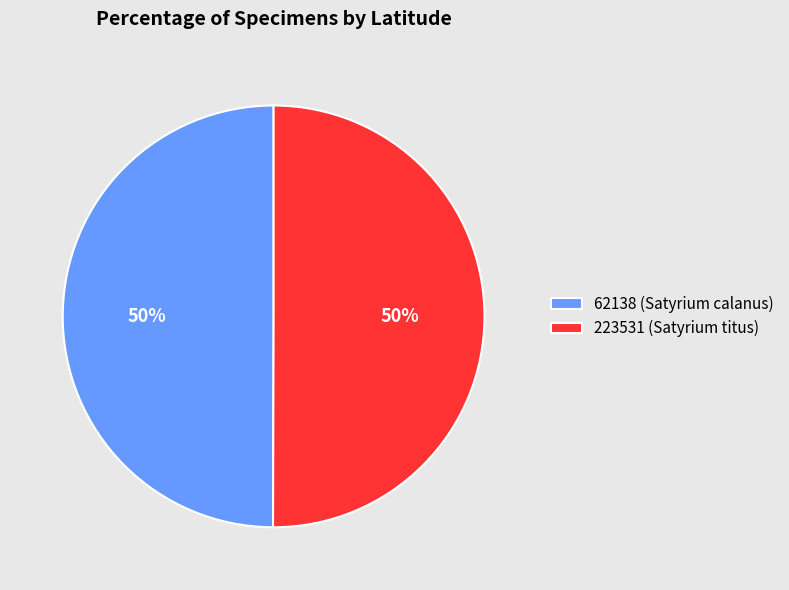

To the nearest percent, what portion does 223531 (Satyrium titus) represent?

50%